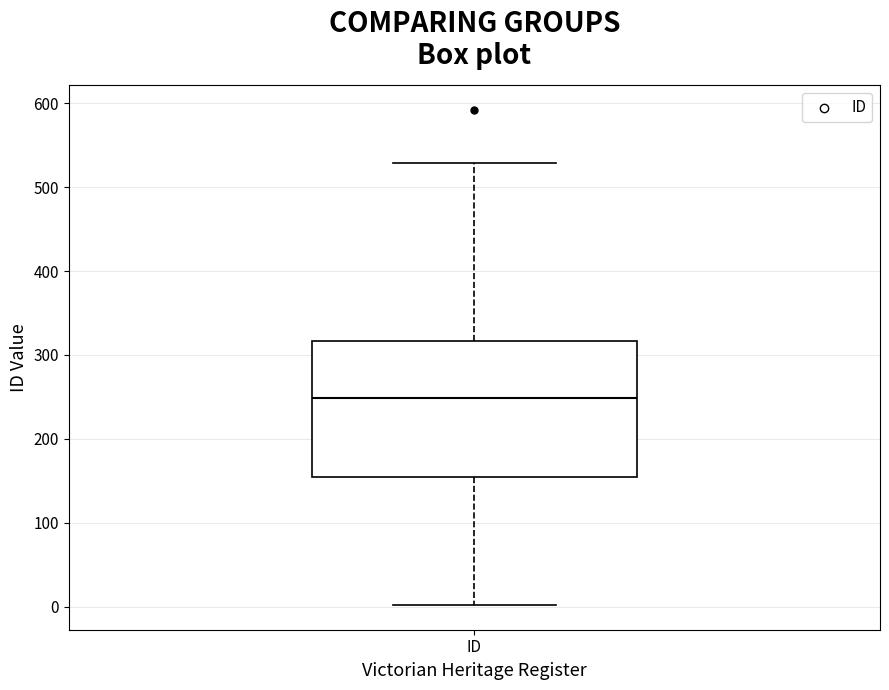

Read this box plot against the y-axis: the position of the median line, the range covered by the box, and the ends of both whiskers. The values are not printed on the chart, so give them approximately, as read against the axis.

median 250, box 150 to 320, whiskers 0 to 530